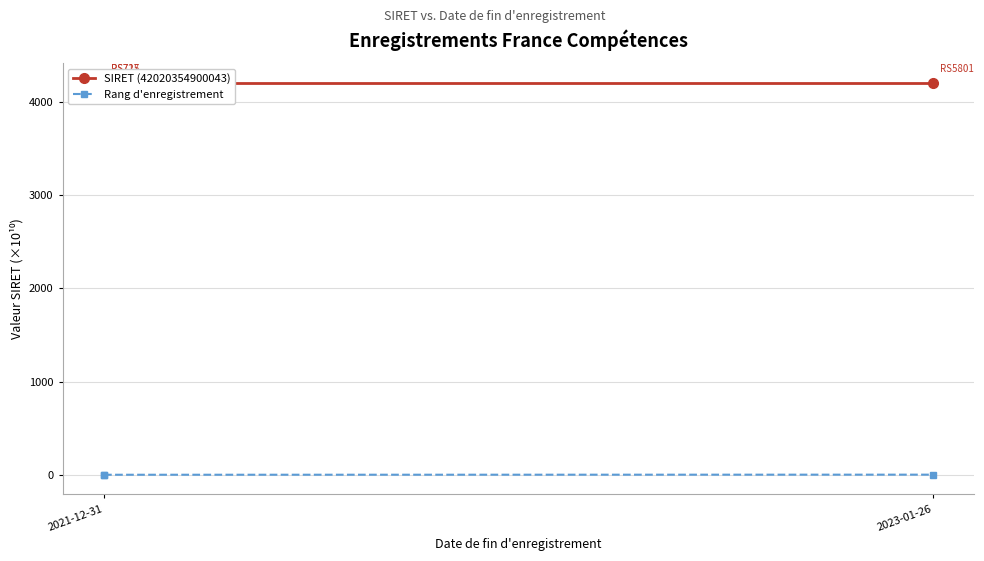

What is the maximum value for SIRET (42020354900043)?

4202.0